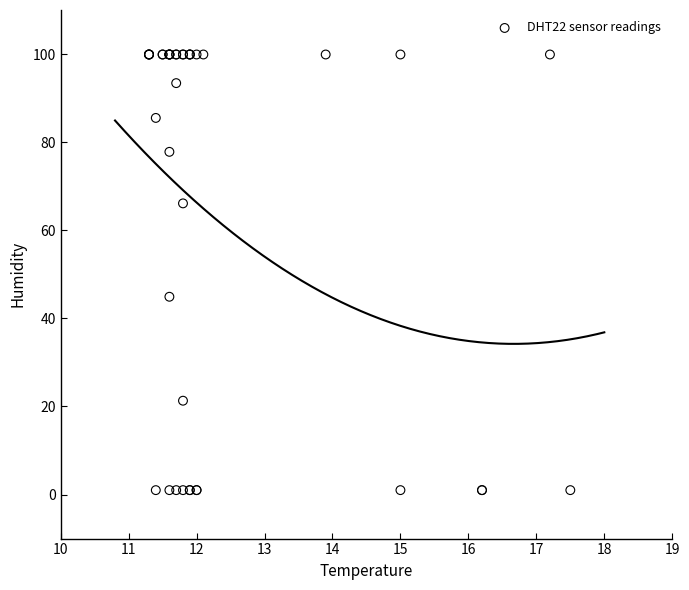

What Y value in the scatter plot is closest to 50?

44.9